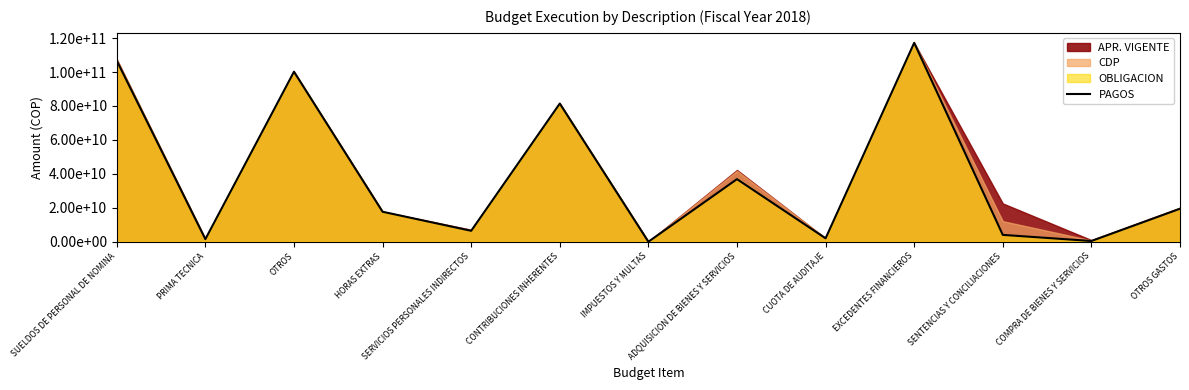

True or false: the data shows 100197462823 at OTROS.

True